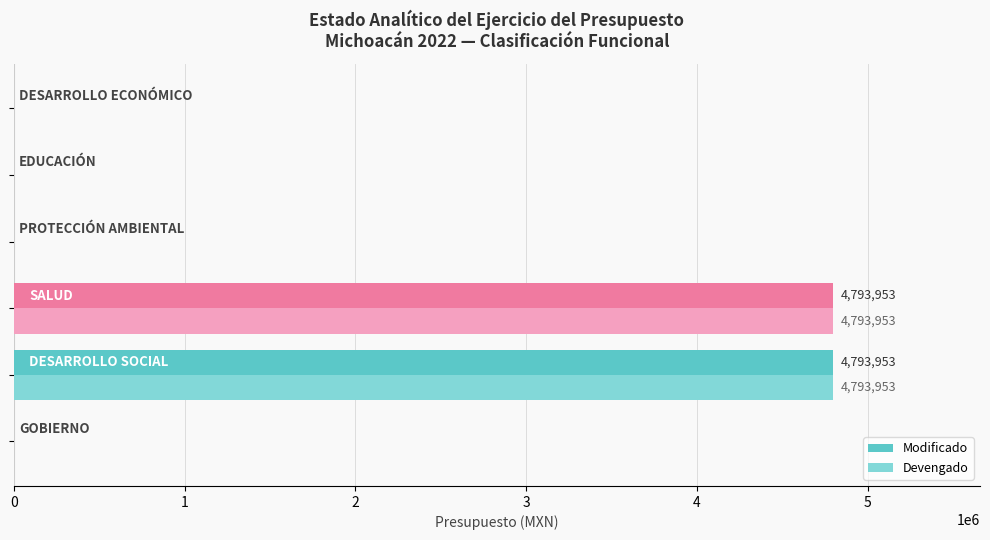

What is the greatest value displayed?

4793953